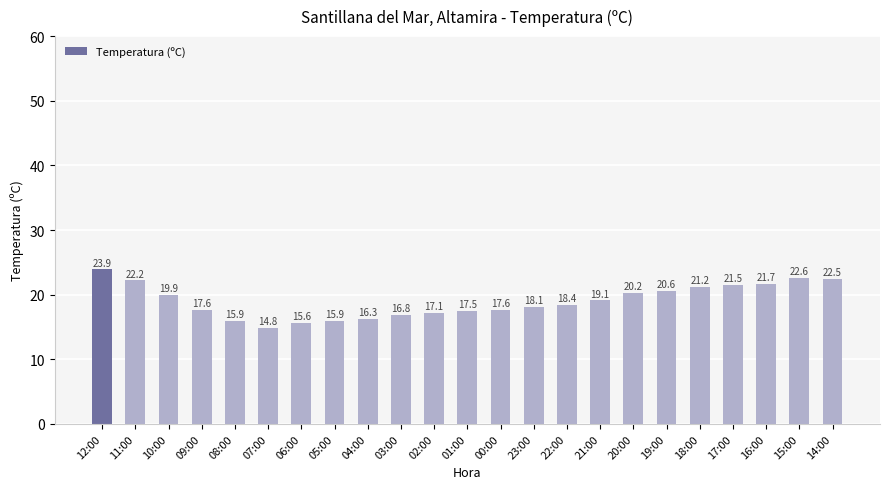

Is it true that the value at 03:00 is 16.8?

True